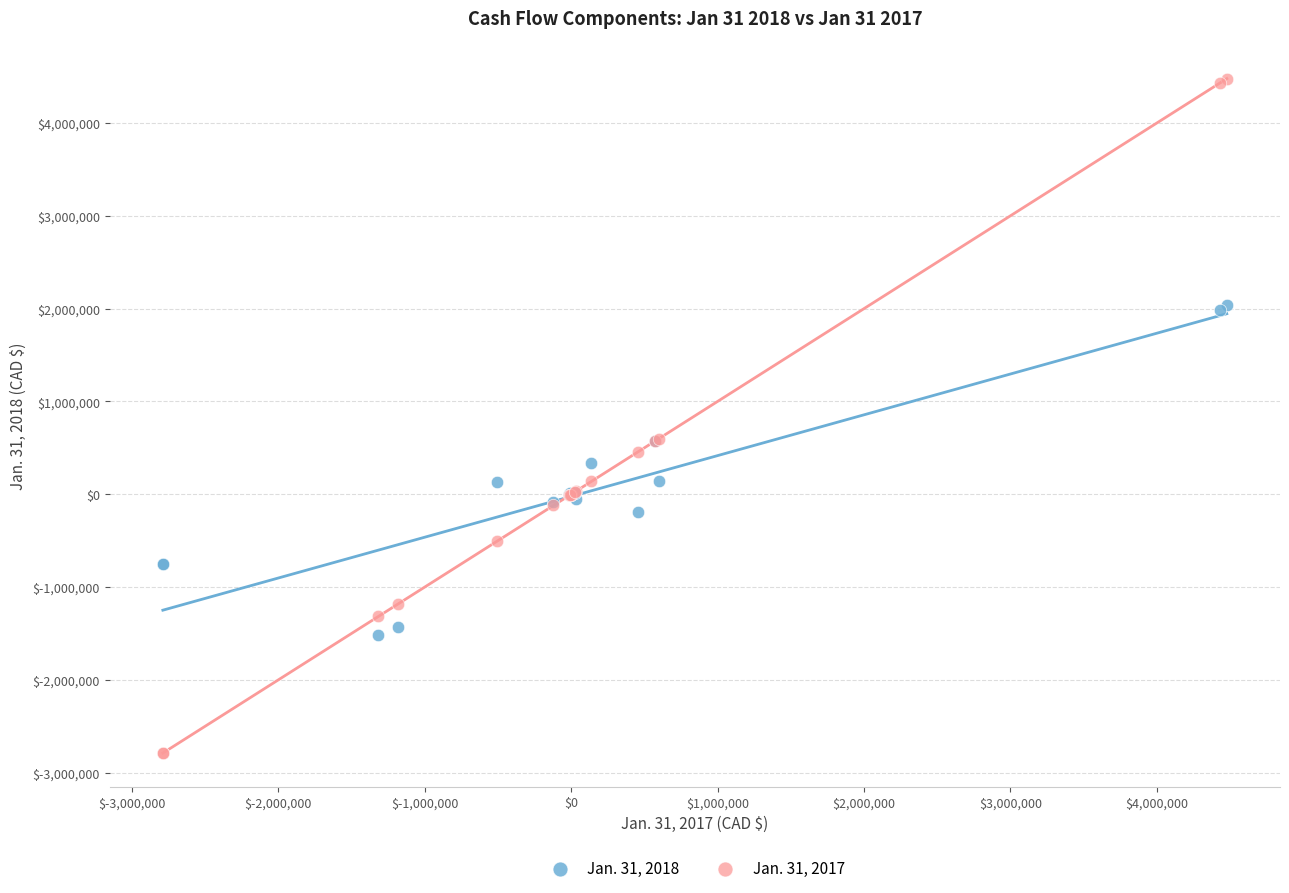

Which series contains the highest Y value?

Jan. 31, 2017